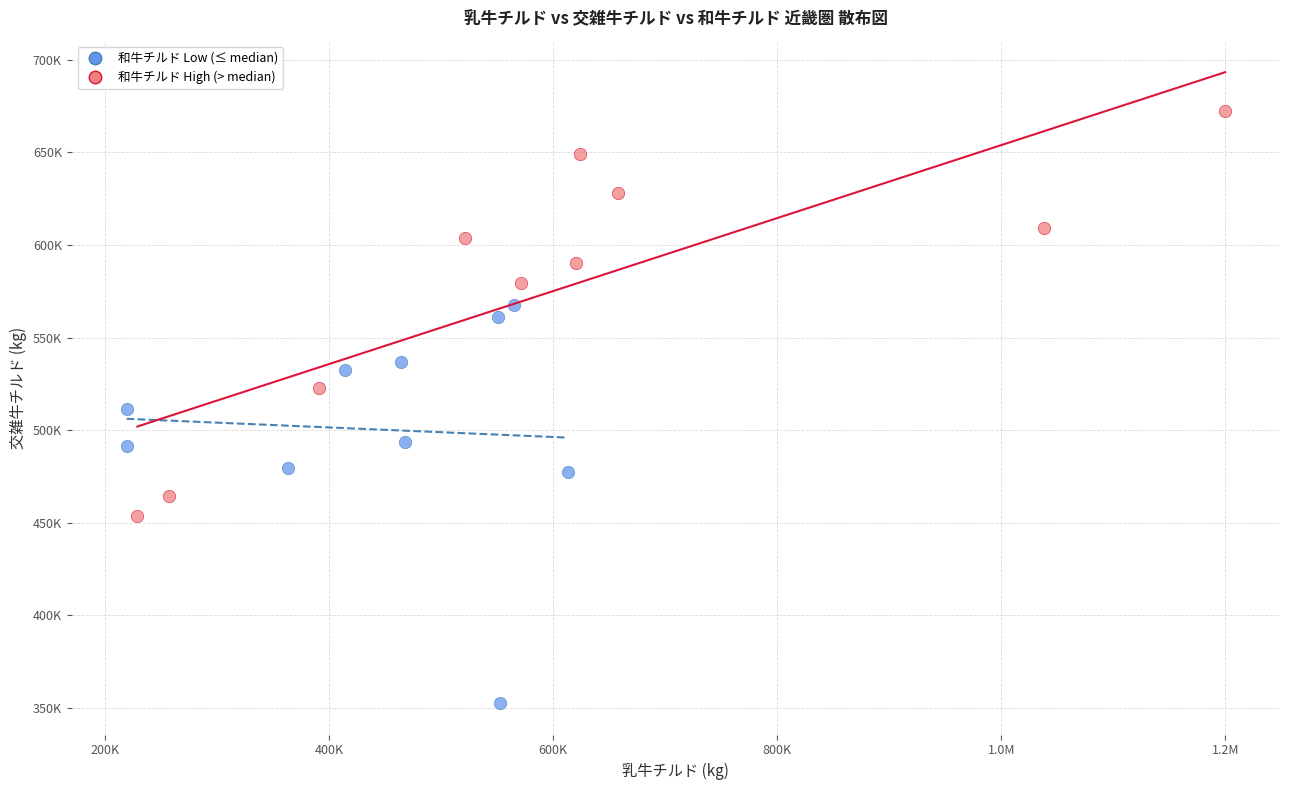

Which series contains the lowest Y value?

和牛チルド Low (≤ median)